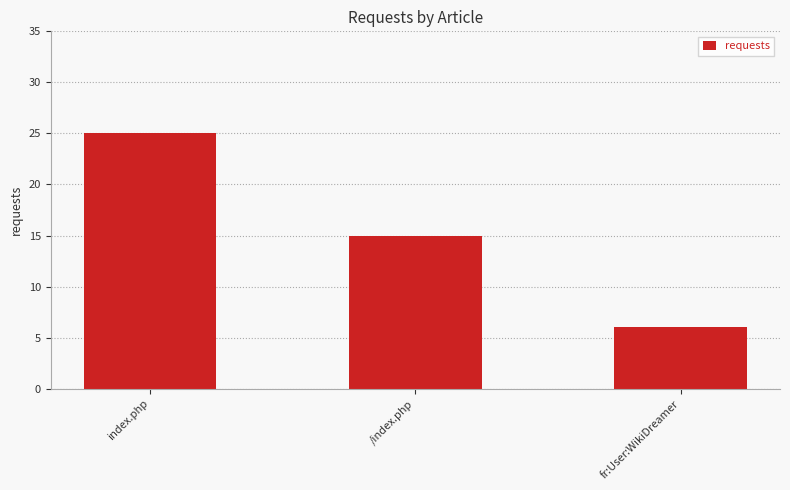

How many values are below 15?

1